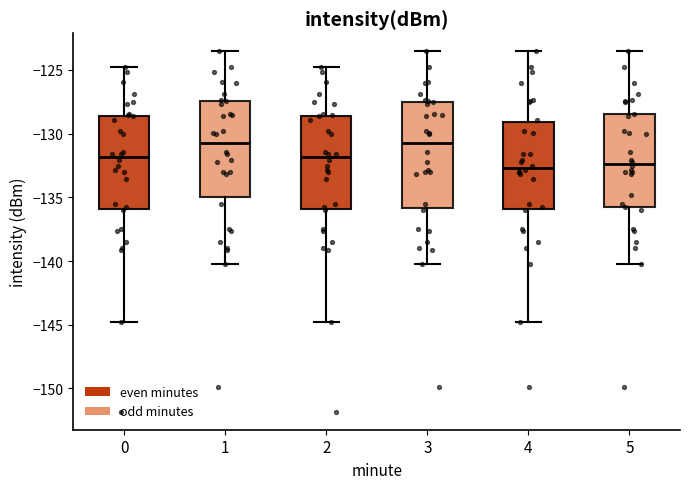

Comparing the boxes themselves (not the whiskers), which one is the tallest?

3